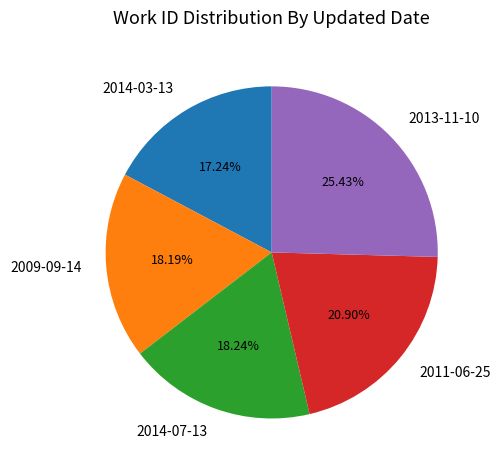

Which category has the biggest portion of the pie?

2013-11-10